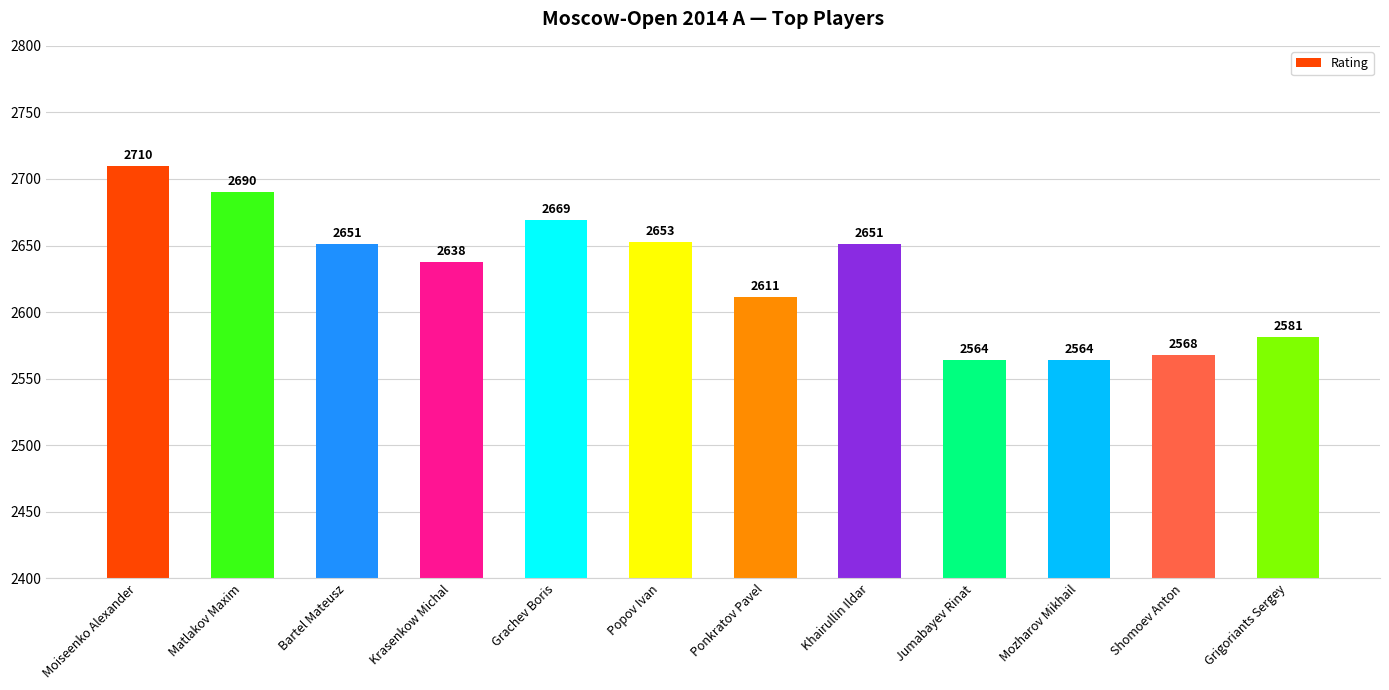

How many bars are there in total?

12